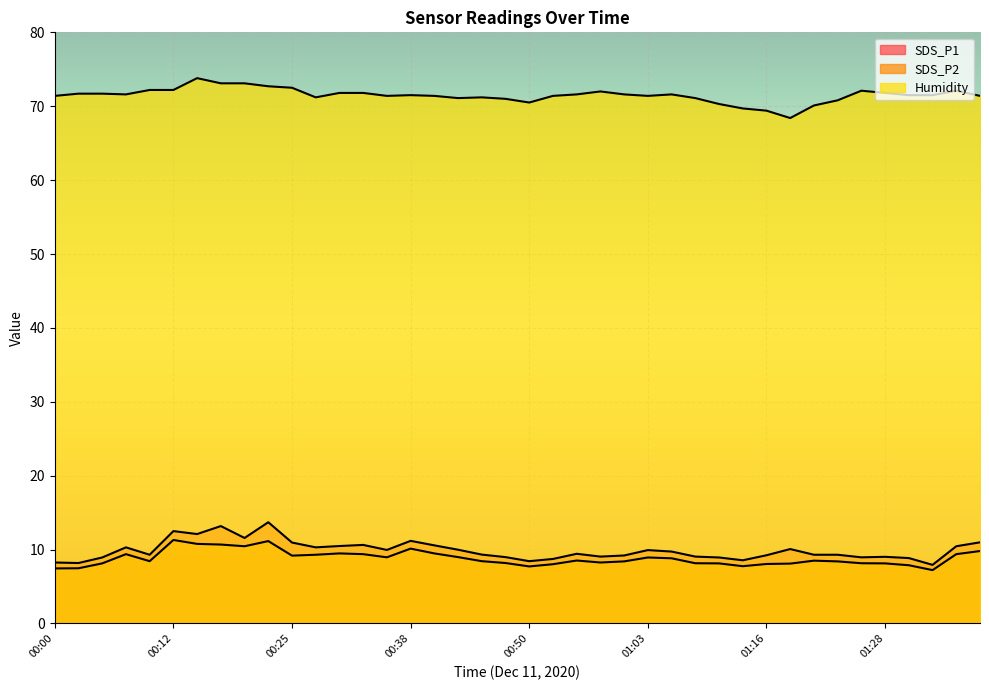

In SDS_P1, how many points are lower than both neighbors (excluding endpoints)?

11